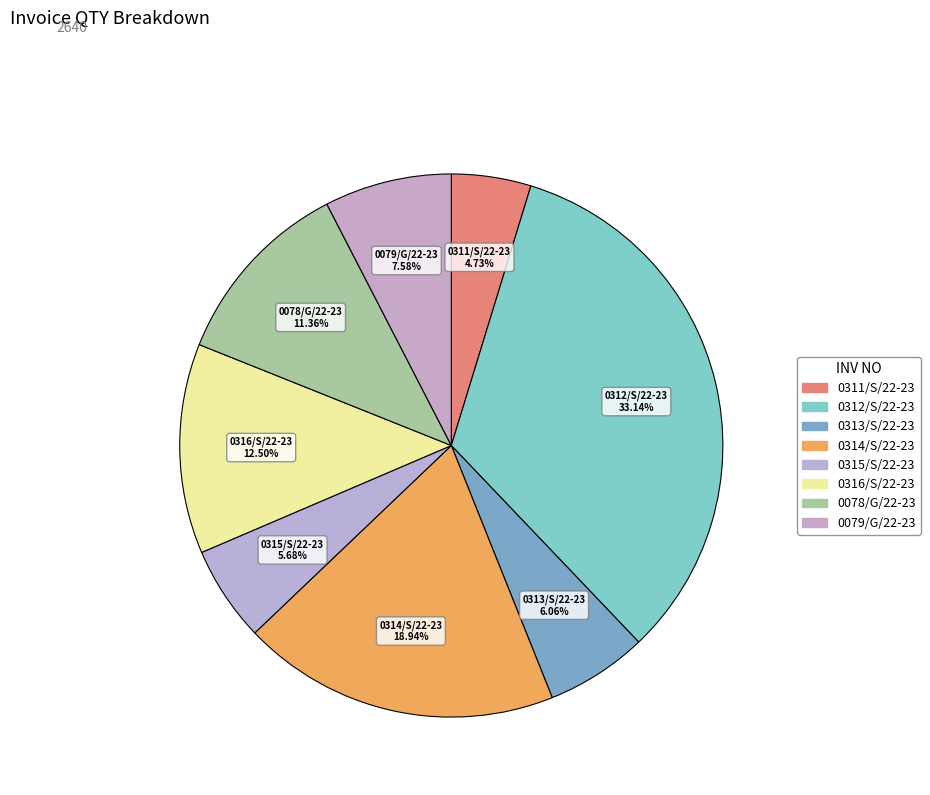

True or false: 0314/S/22-23 accounts for 13% of the total.

False